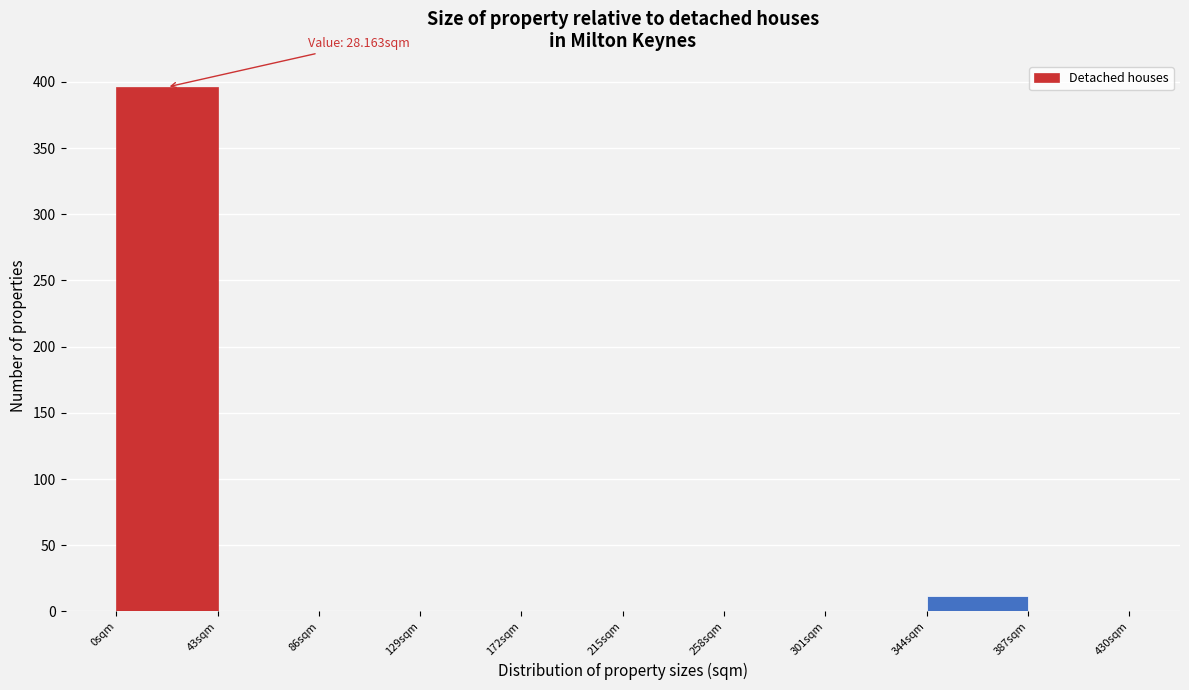

Over which range of the x-axis is the bar tallest?

0 to 43